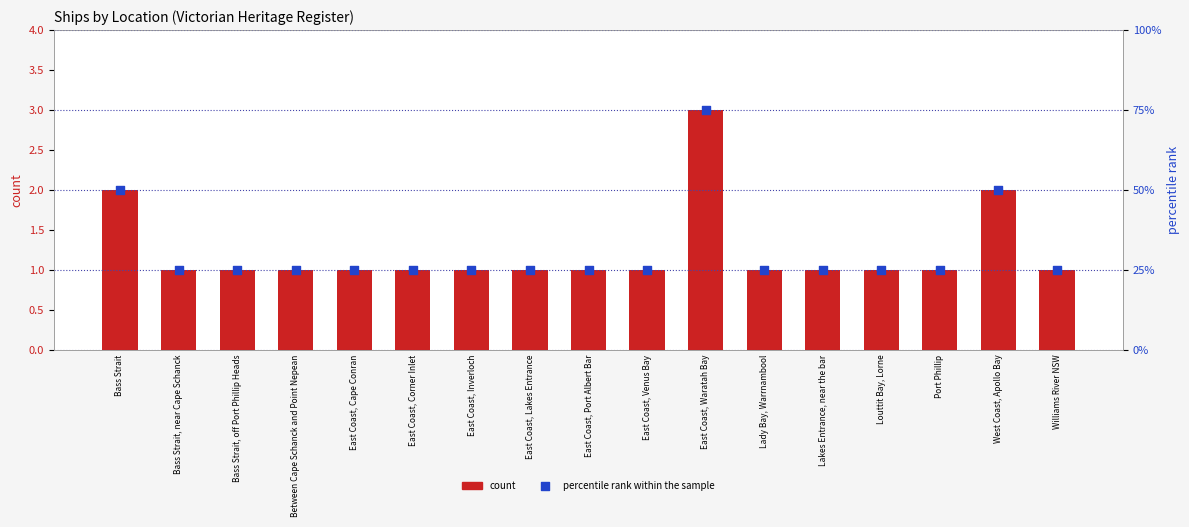

At which category is the sum across all series the highest?

East Coast, Waratah Bay